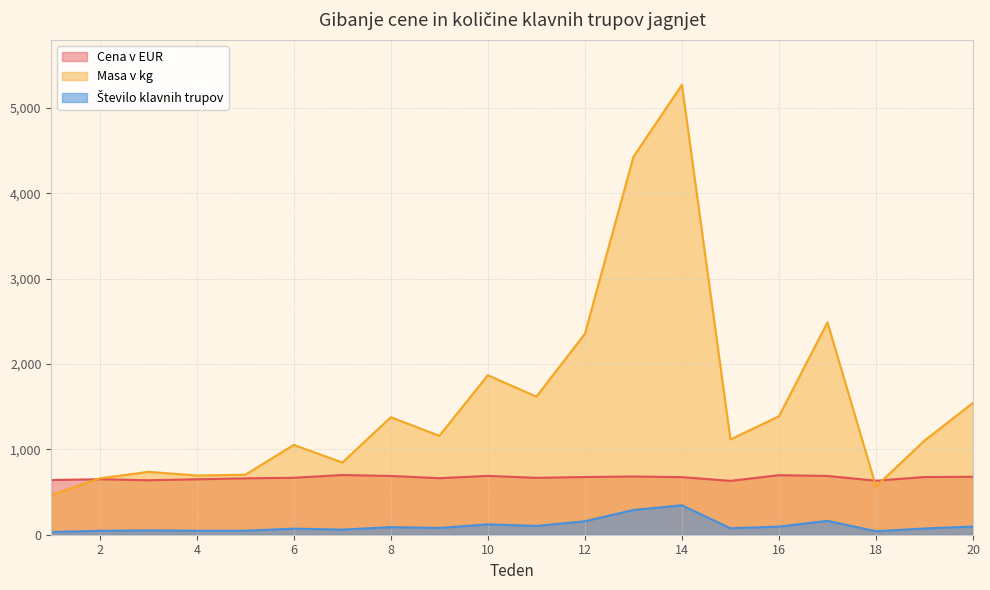

What are all the series names shown in the legend?

Cena v EUR, Masa v kg, Število klavnih trupov